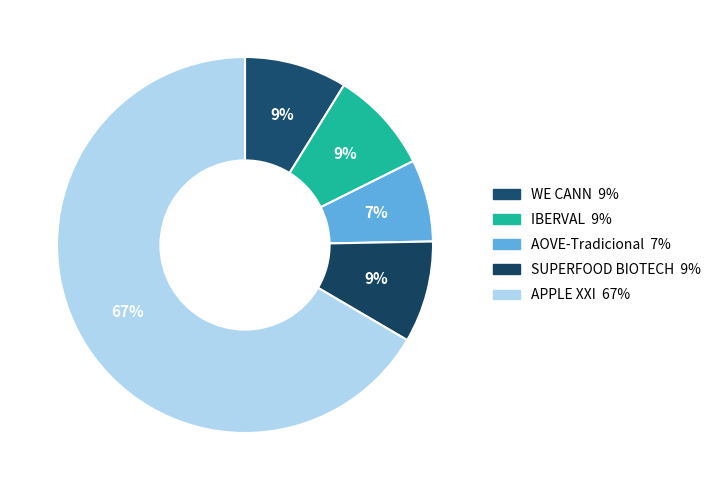

What percentage is the SUPERFOOD BIOTECH slice, to the nearest percent?

9%